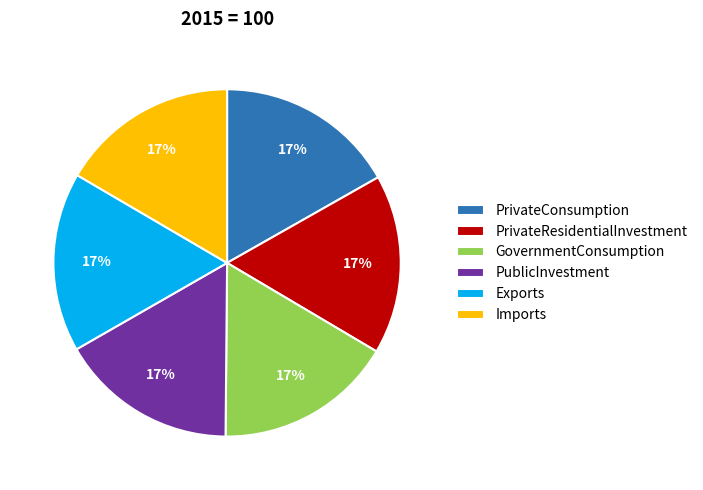

What is the ratio of the value at PublicInvestment to the value at GovernmentConsumption?

1.0